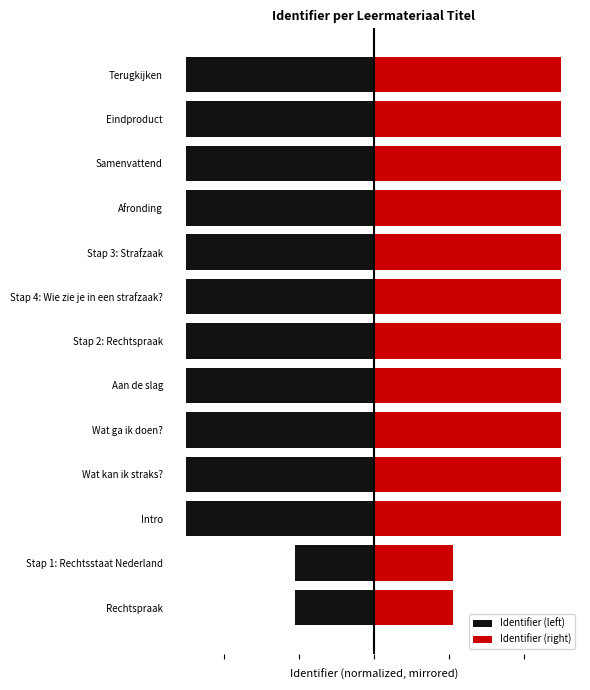

Which series changed the most between Stap 1: Rechtsstaat Nederland and Stap 3: Strafzaak?

Identifier (left)